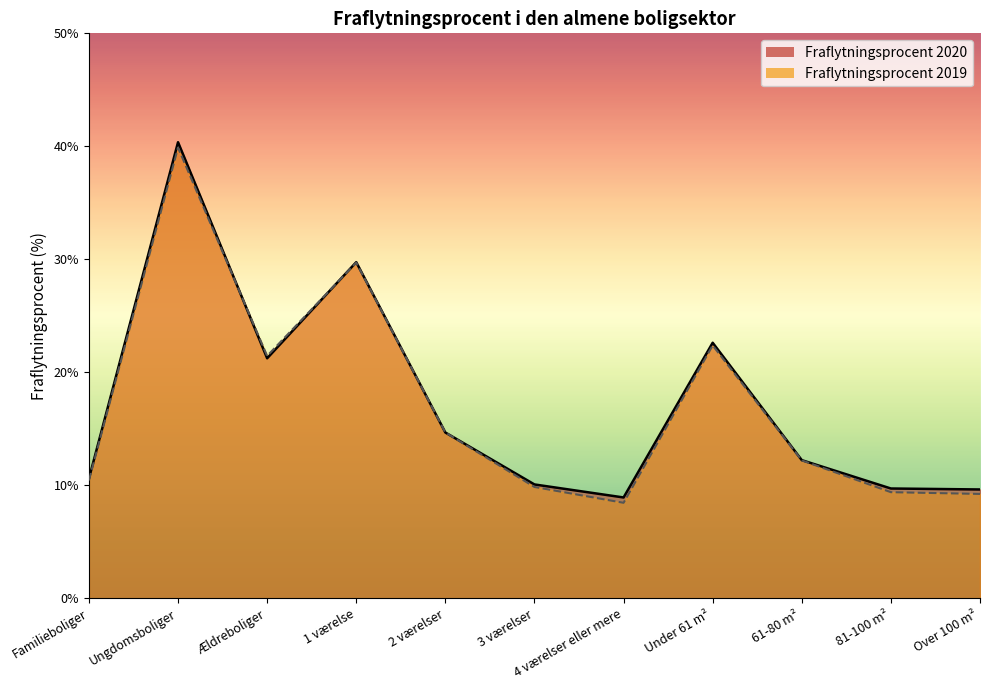

Does the chart display data point markers on the line(s)?

No